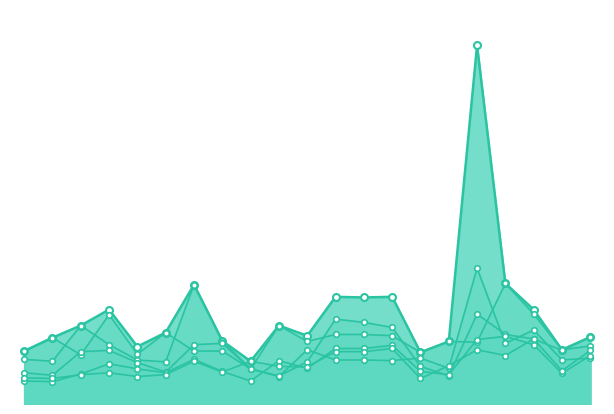

At which category is the sum across all series the highest?

16